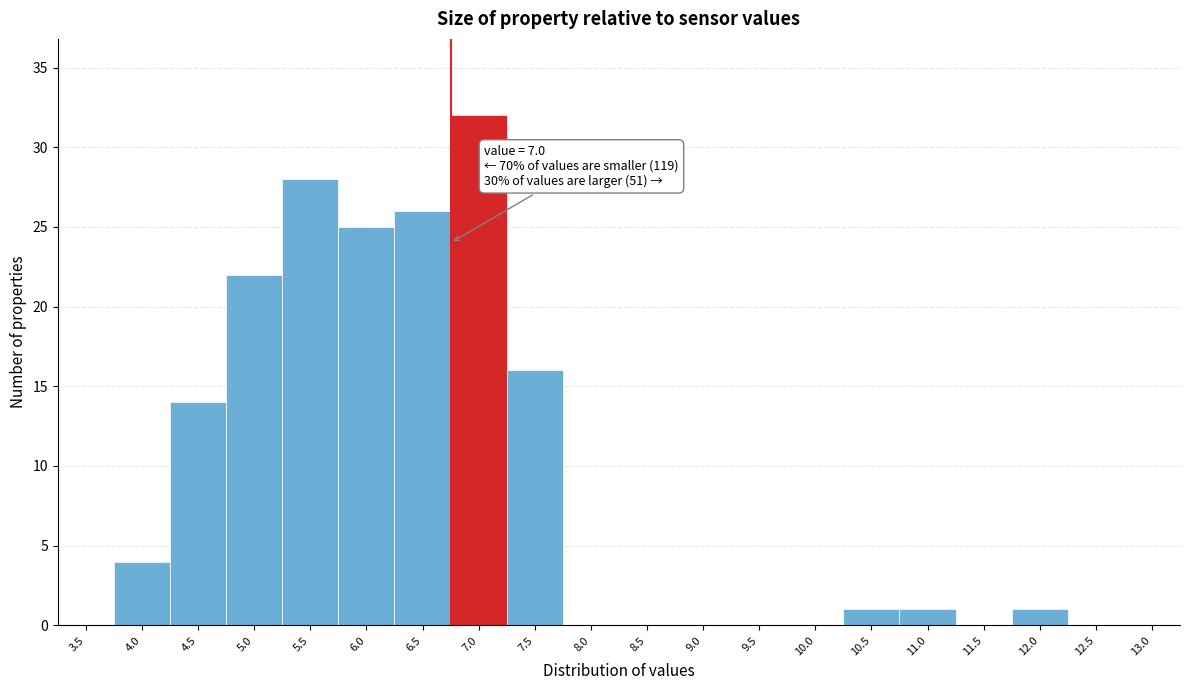

Reading right to left, what are all the values shown in this chart?

13.0=0	12.5=0	12.0=1	11.5=0	11.0=1	10.5=1	10.0=0	9.5=0	9.0=0	8.5=0	8.0=0	7.5=16	7.0=32	6.5=26	6.0=25	5.5=28	5.0=22	4.5=14	4.0=4	3.5=0